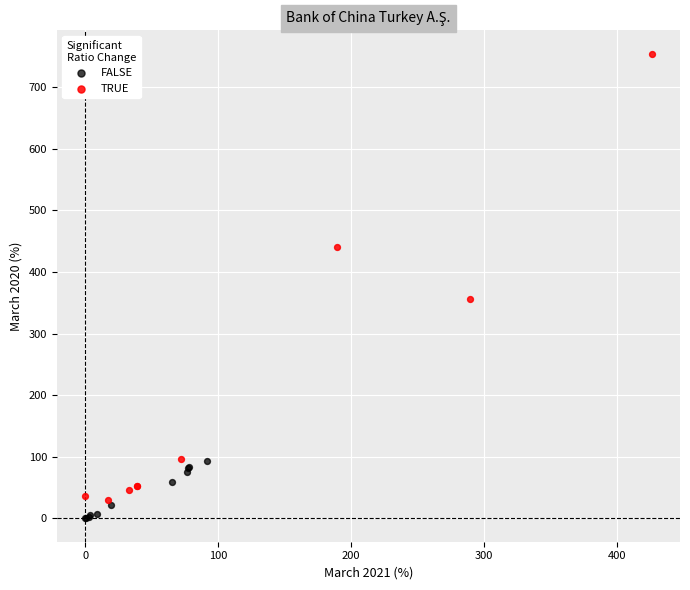

What are all the series names shown in the legend?

FALSE, TRUE